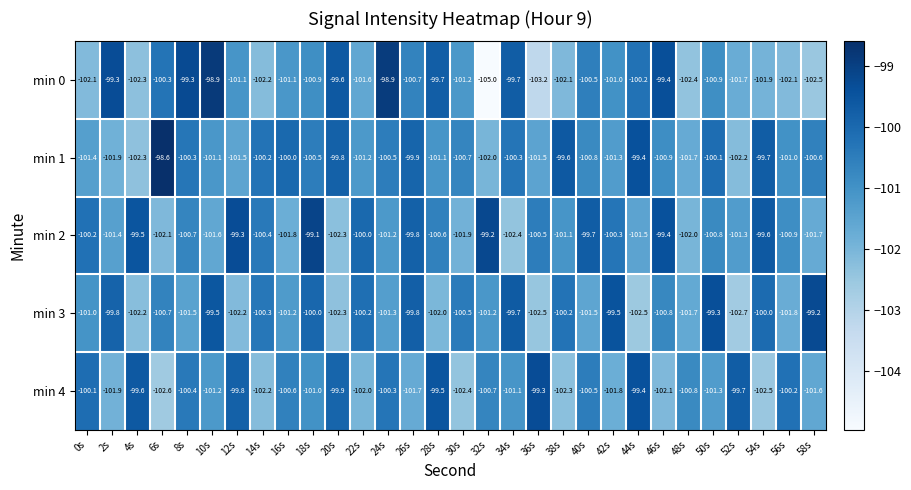

How many series are shown in this chart?

5